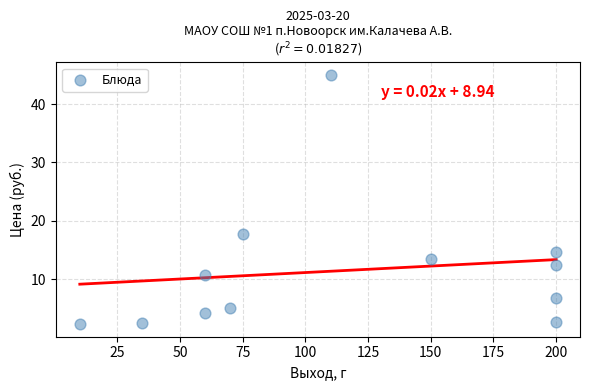

What is the average X value?

114.2